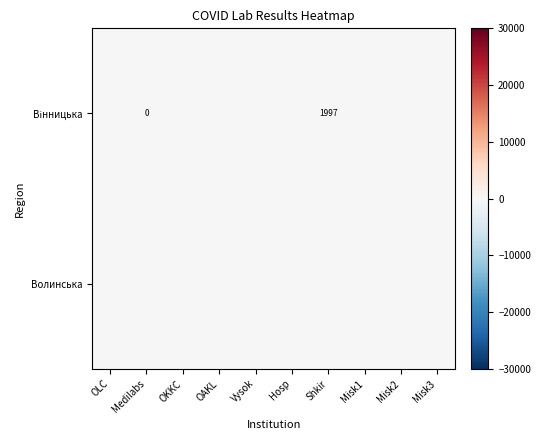

List the labels in order of Волинська value, smallest first.

OLC, Hosp, Shkir, Misk3, Misk2, Medilabs, Misk1, OKKC, OAKL, Vysok